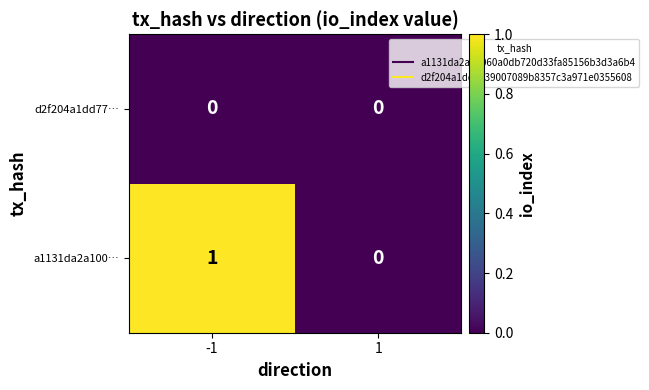

Between -1 and 1, which series saw the biggest shift?

a1131da2a100…